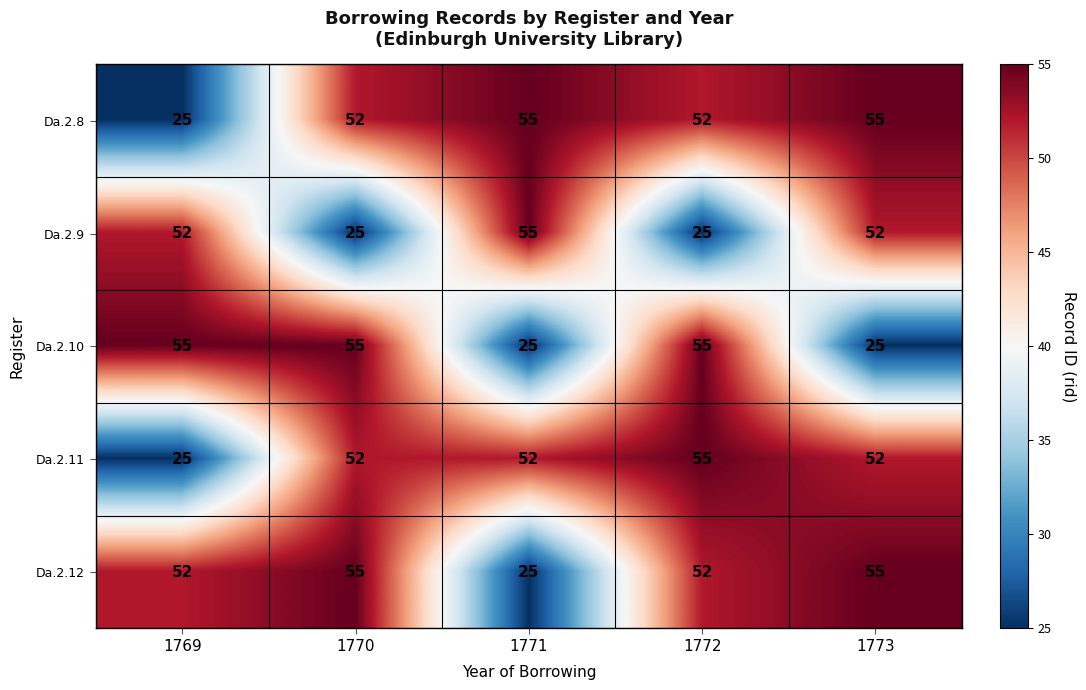

What is the highest value of the Da.2.9 series?

55